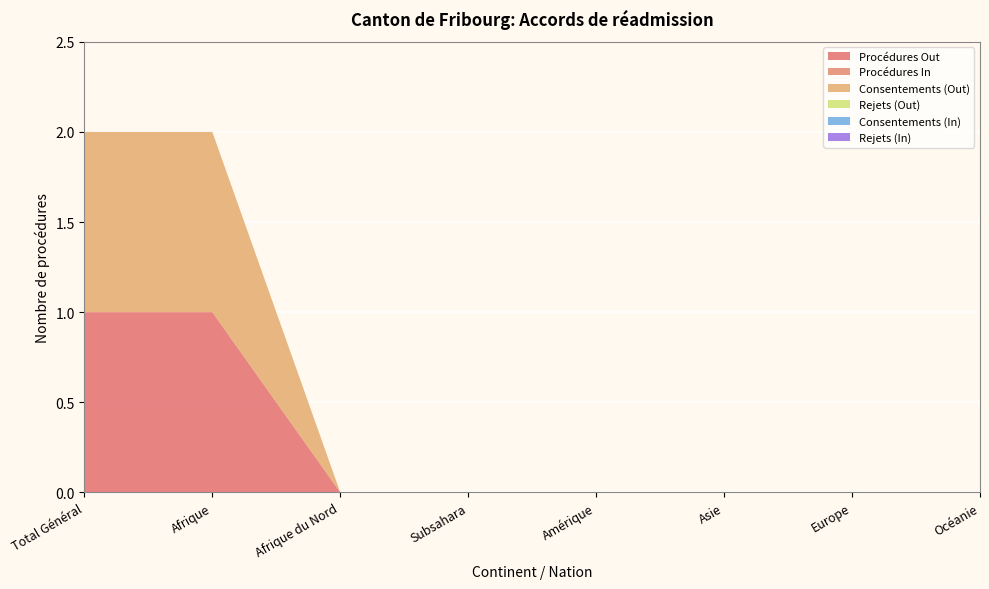

Reading left to right, transcribe all the data shown in this chart.

Procédures Out: 1	1	0	0	0	0	0	0
Procédures In: 0	0	0	0	0	0	0	0
Consentements (Out): 1	1	0	0	0	0	0	0
Rejets (Out): 0	0	0	0	0	0	0	0
Consentements (In): 0	0	0	0	0	0	0	0
Rejets (In): 0	0	0	0	0	0	0	0